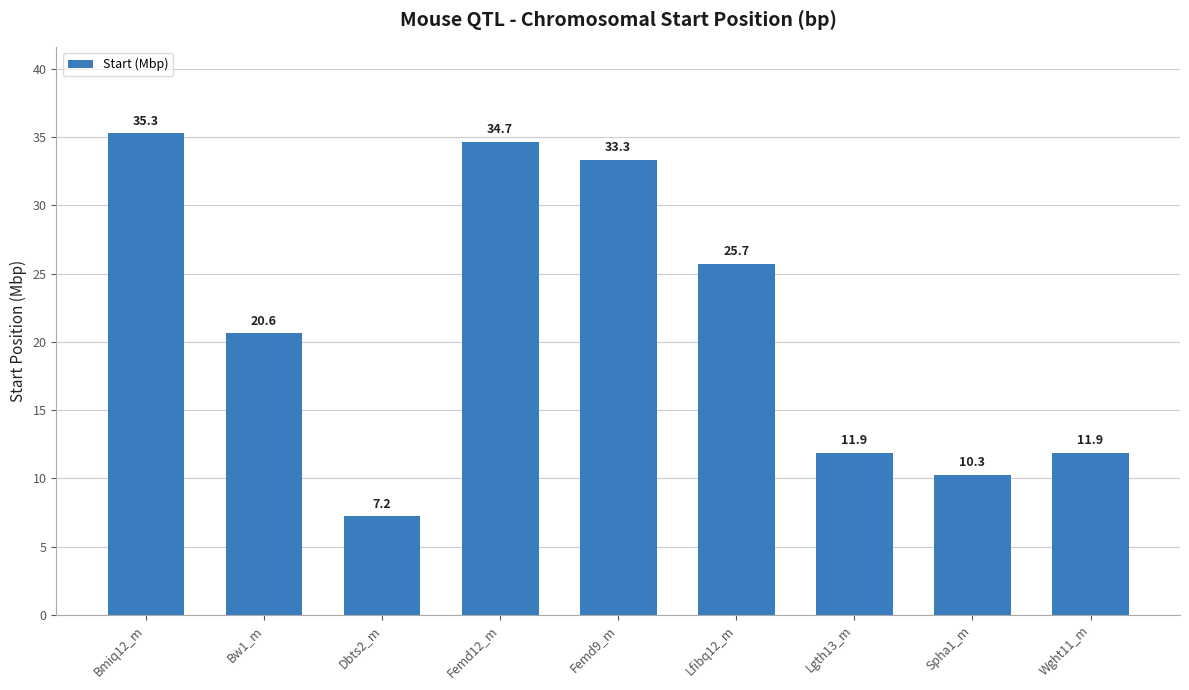

What is the greatest value displayed?

35.3